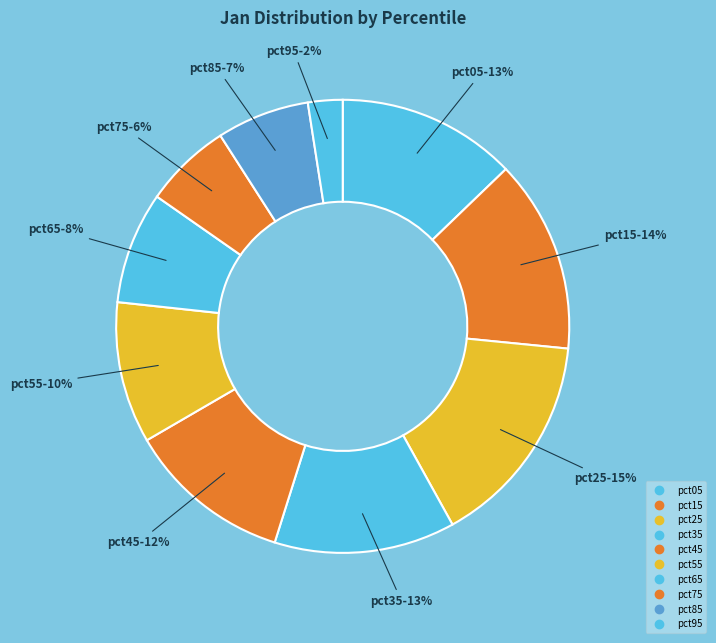

How many segments does this pie chart have?

10